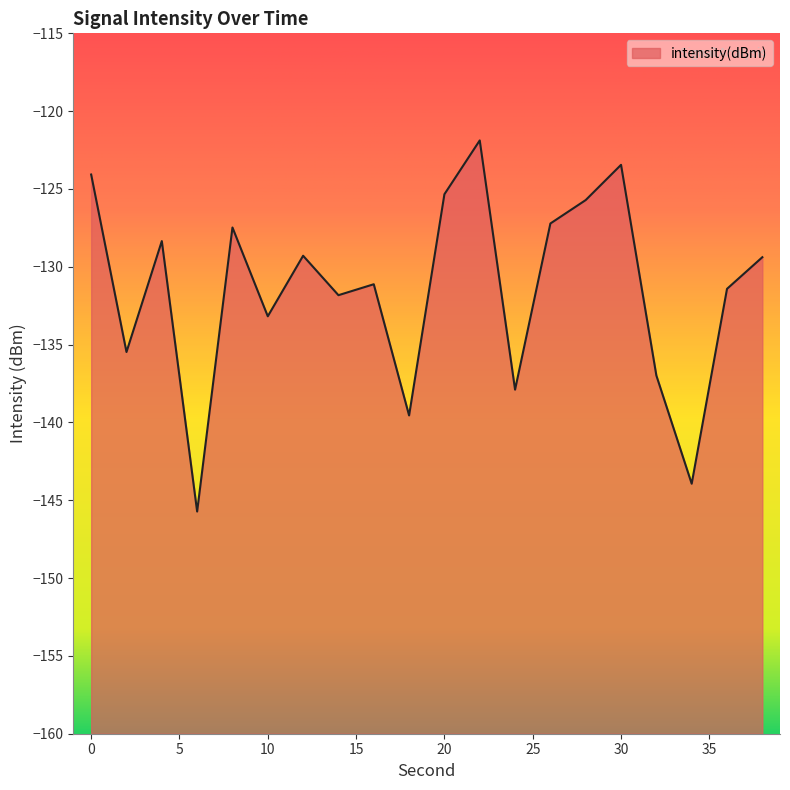

What is the average value?

-131.5